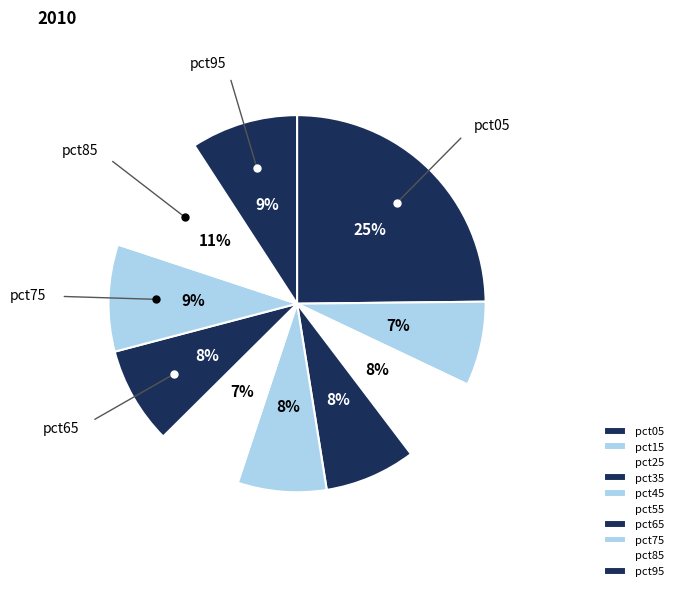

Rank the categories by value from lowest to highest.

pct15, pct55, pct45, pct25, pct35, pct65, pct95, pct75, pct85, pct05